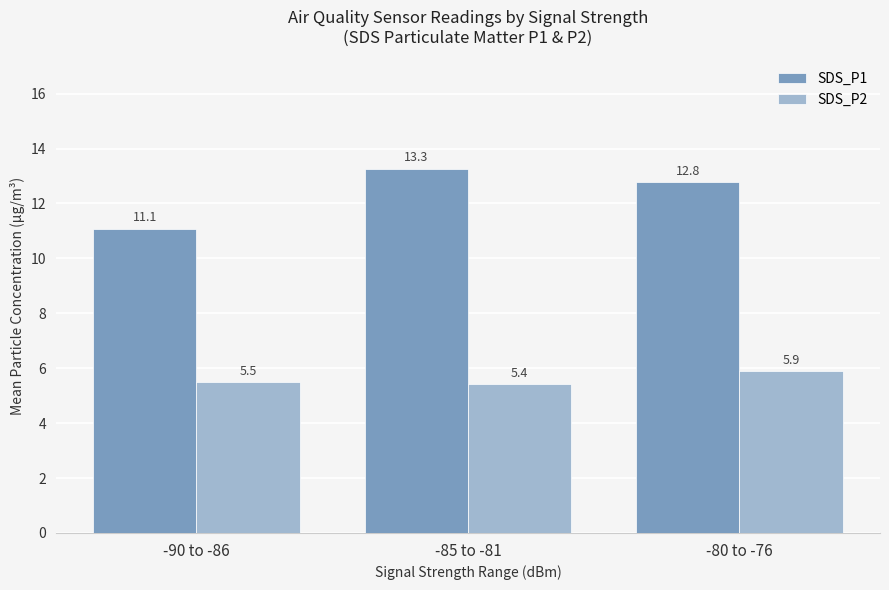

What is the difference between the highest and lowest values at -80 to -76?

6.9